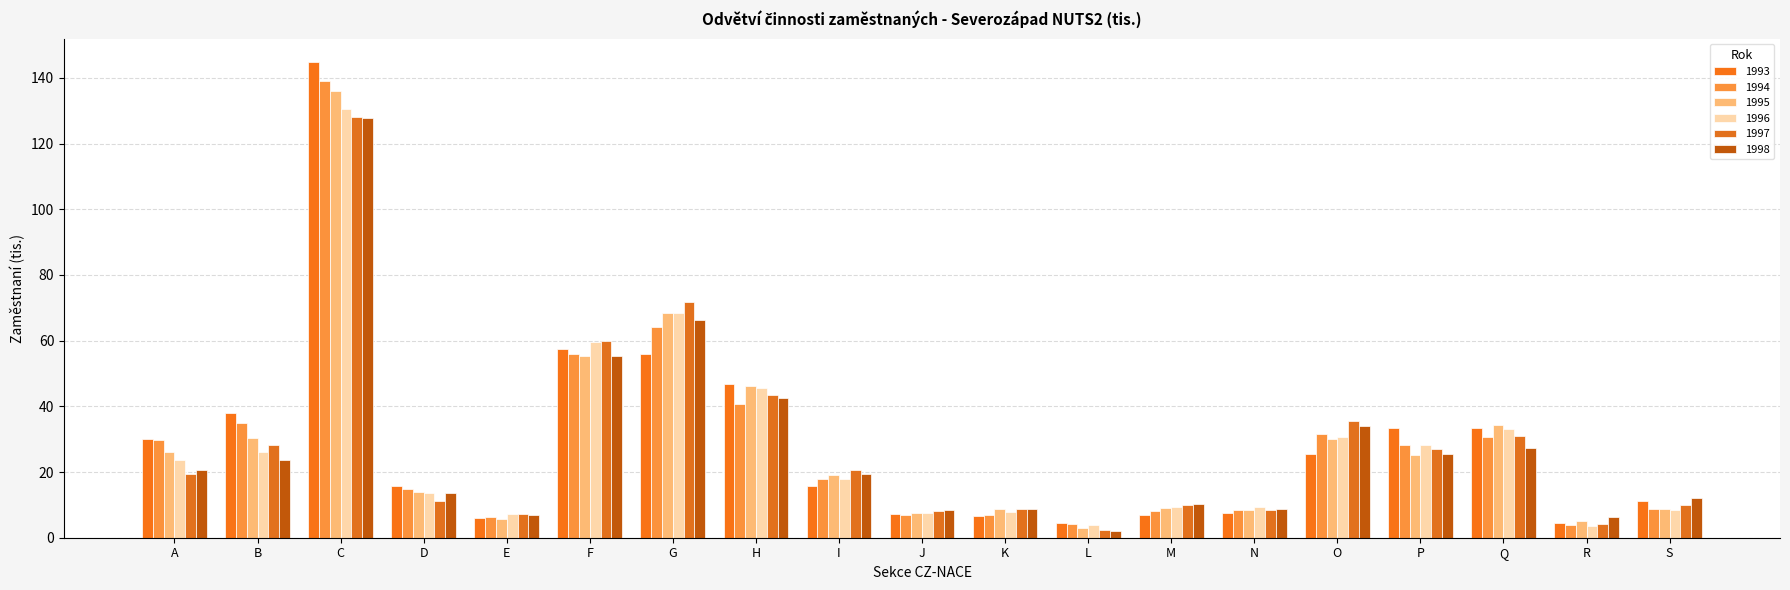

What is the approximate value of 1995 at H?

46.2